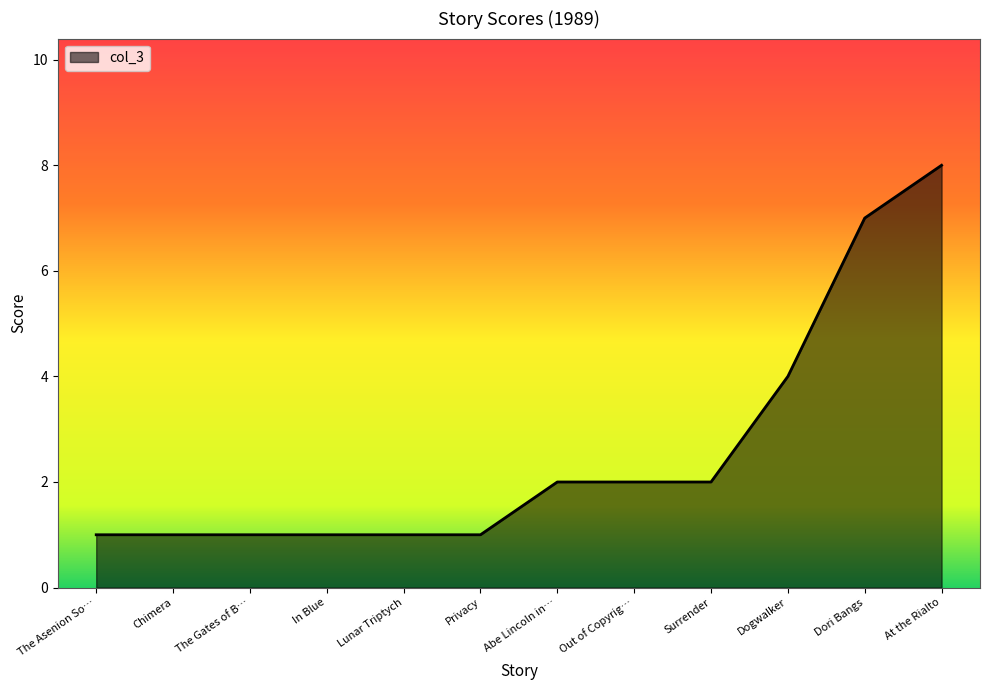

How many values are between 1 and 4?

10